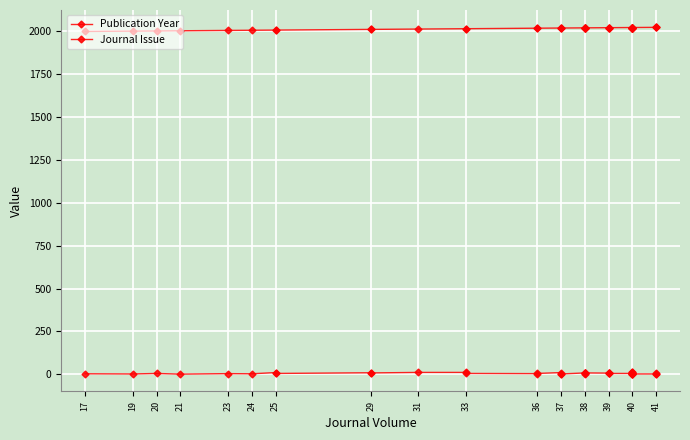

True or false: Journal Issue and Publication Year intersect in this chart.

False